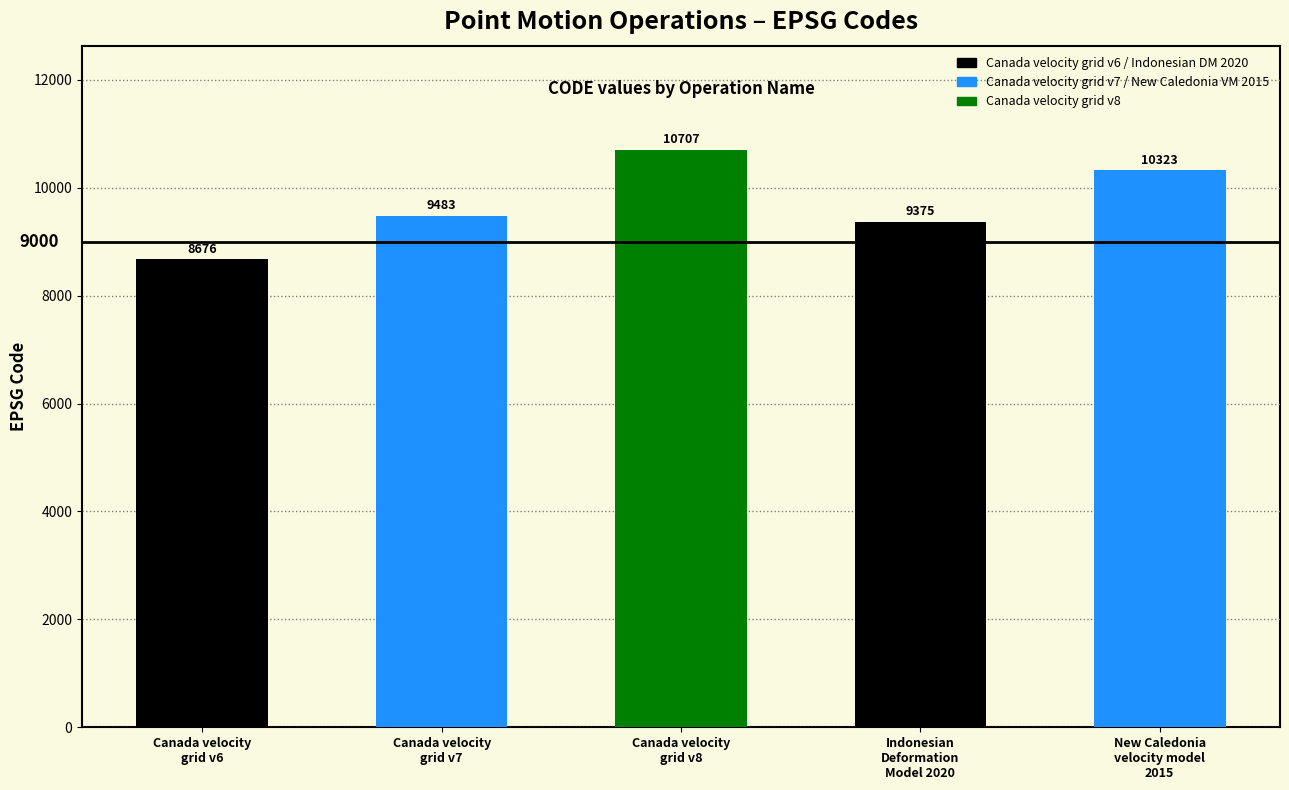

Which has a higher value, Canada velocity
grid v8 or Indonesian
Deformation
Model 2020?

Canada velocity
grid v8